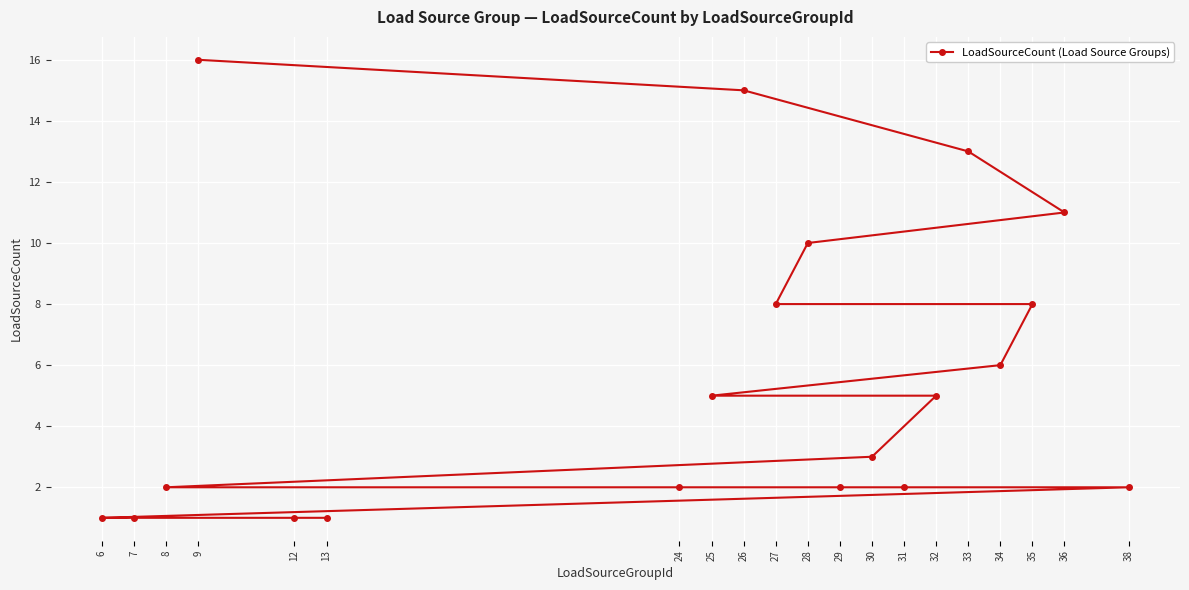

List the labels in order of value, largest first.

9, 26, 33, 36, 28, 27, 35, 34, 25, 32, 30, 8, 24, 29, 31, 38, 6, 7, 12, 13